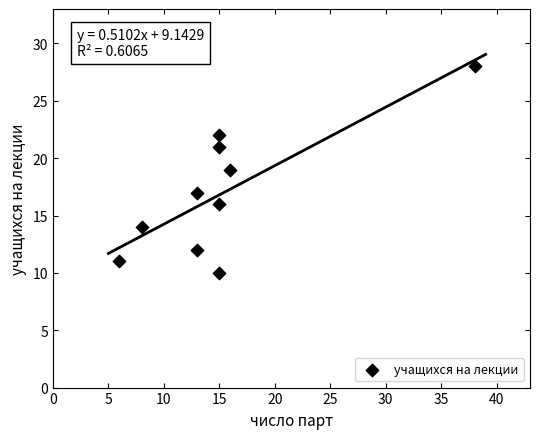

What is the average X value?

15